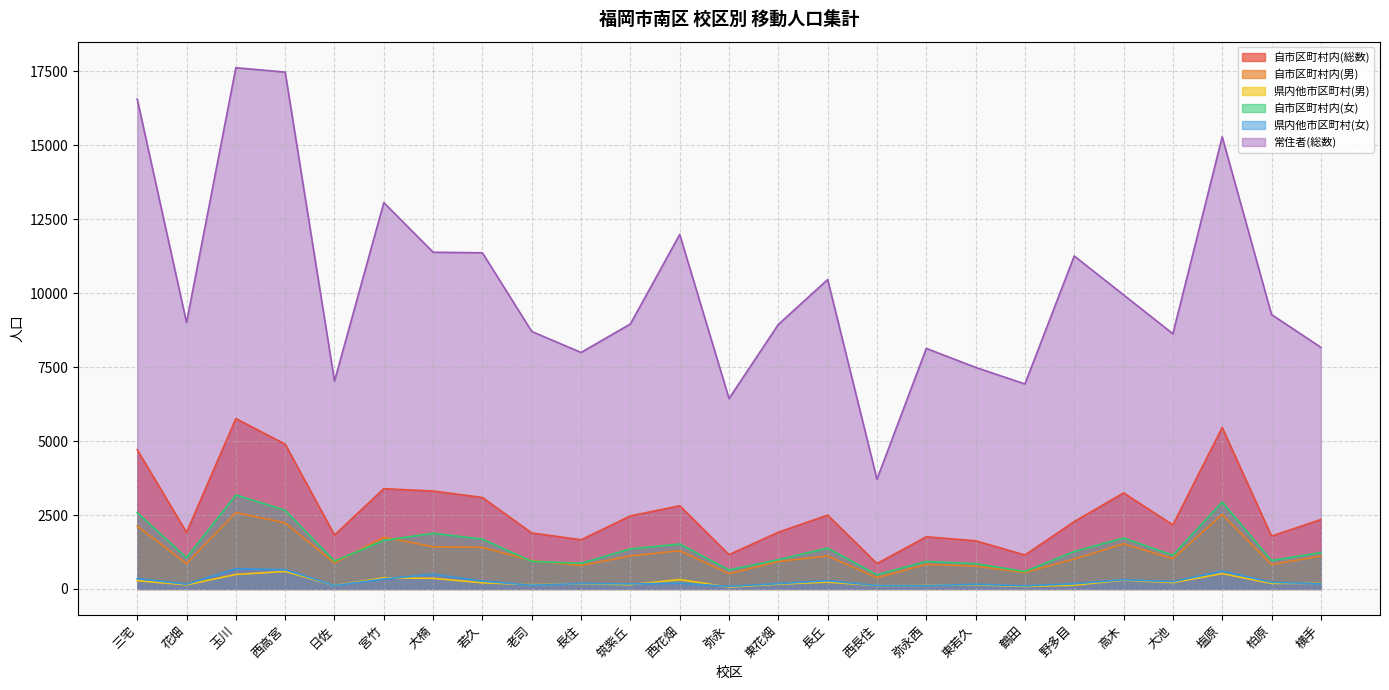

Count the number of categories in the chart.

25